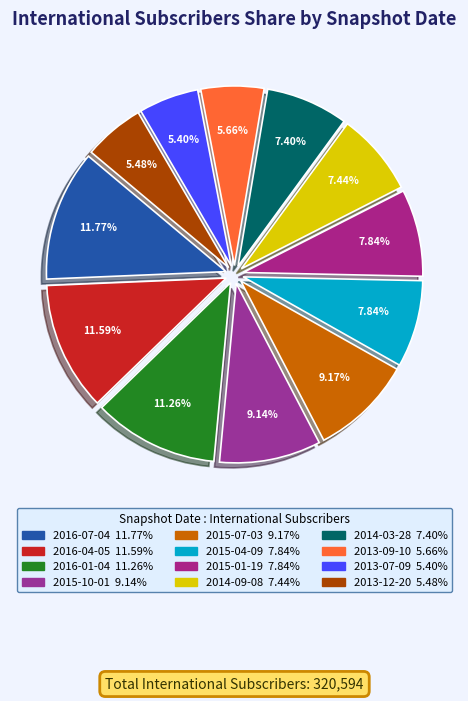

To the nearest percent, what portion does 2016-04-05 represent?

12%